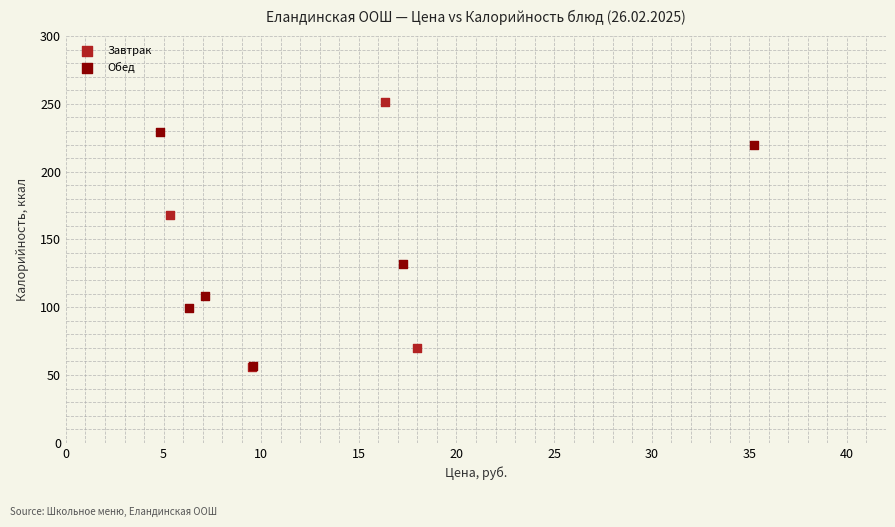

Which series contains the highest Y value?

Завтрак